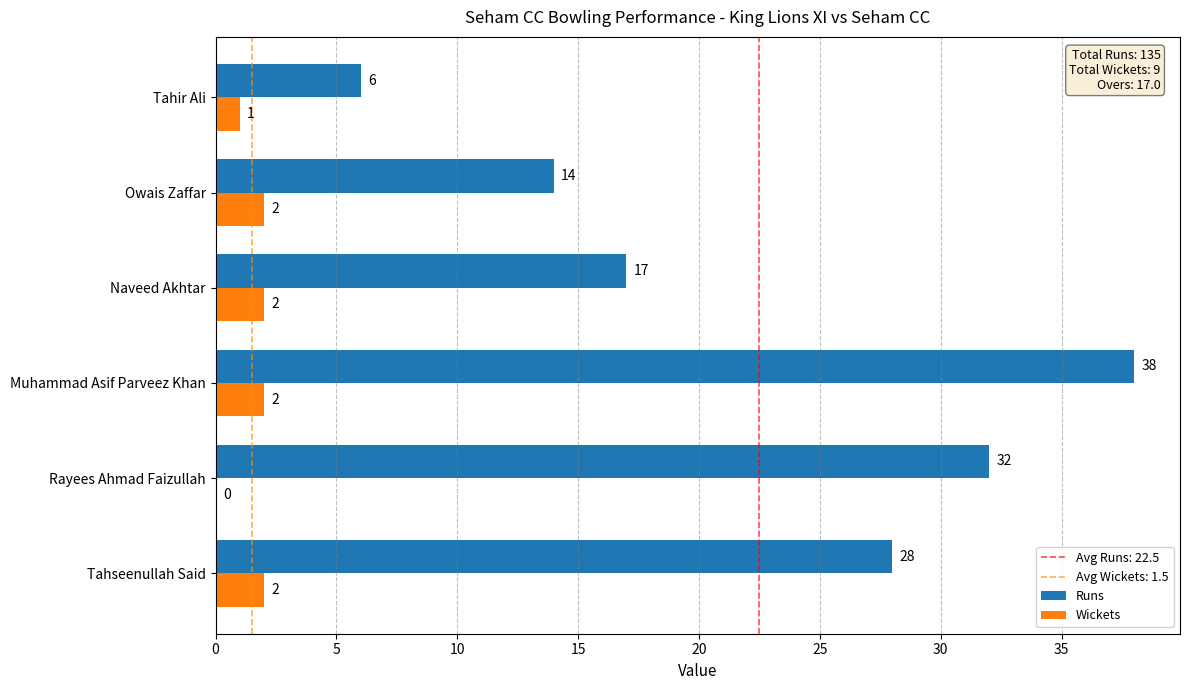

Is the value of Wickets at Rayees Ahmad Faizullah greater than the value of Runs at Tahir Ali?

No